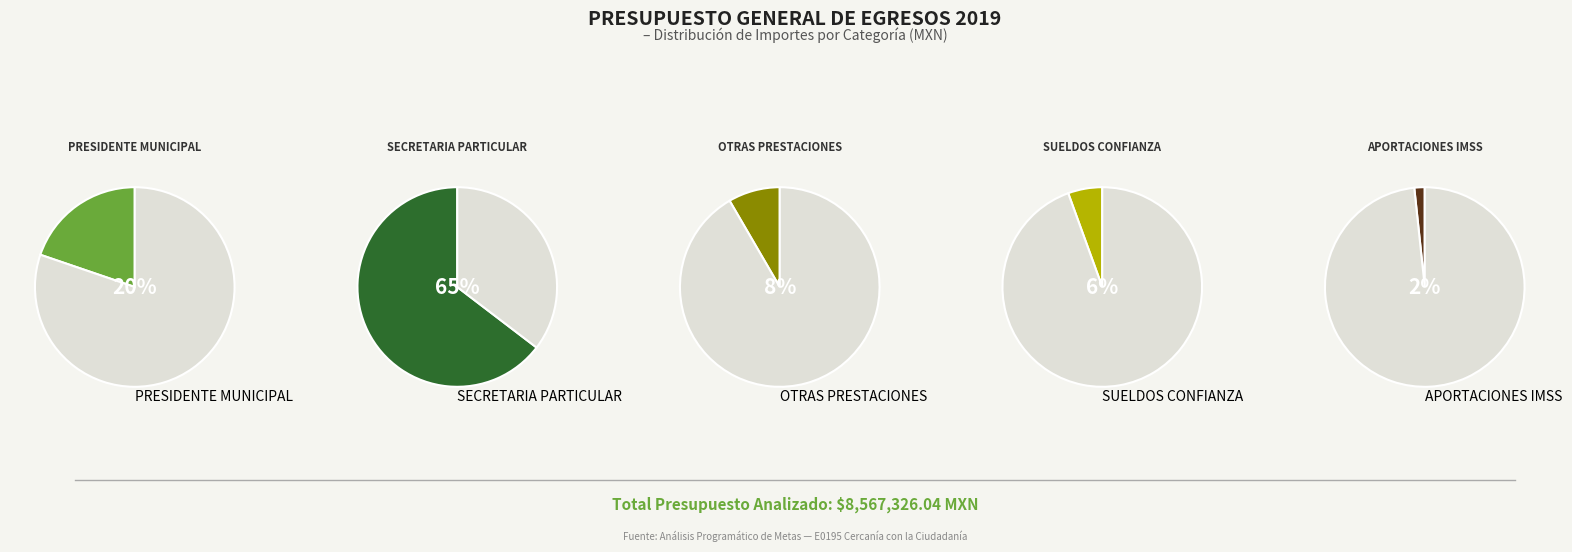

What is the largest slice in the pie chart?

SECRETARIA PARTICULAR